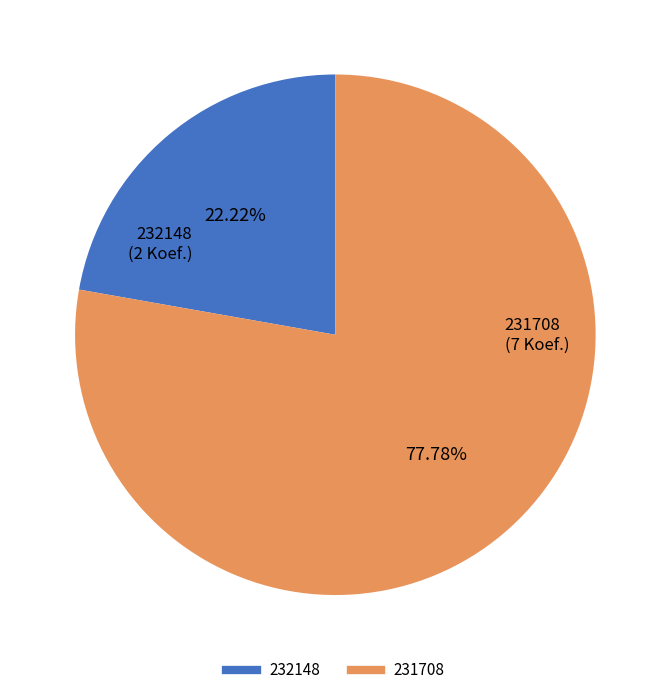

To the nearest percent, what percentage of the pie is 231708?

78%